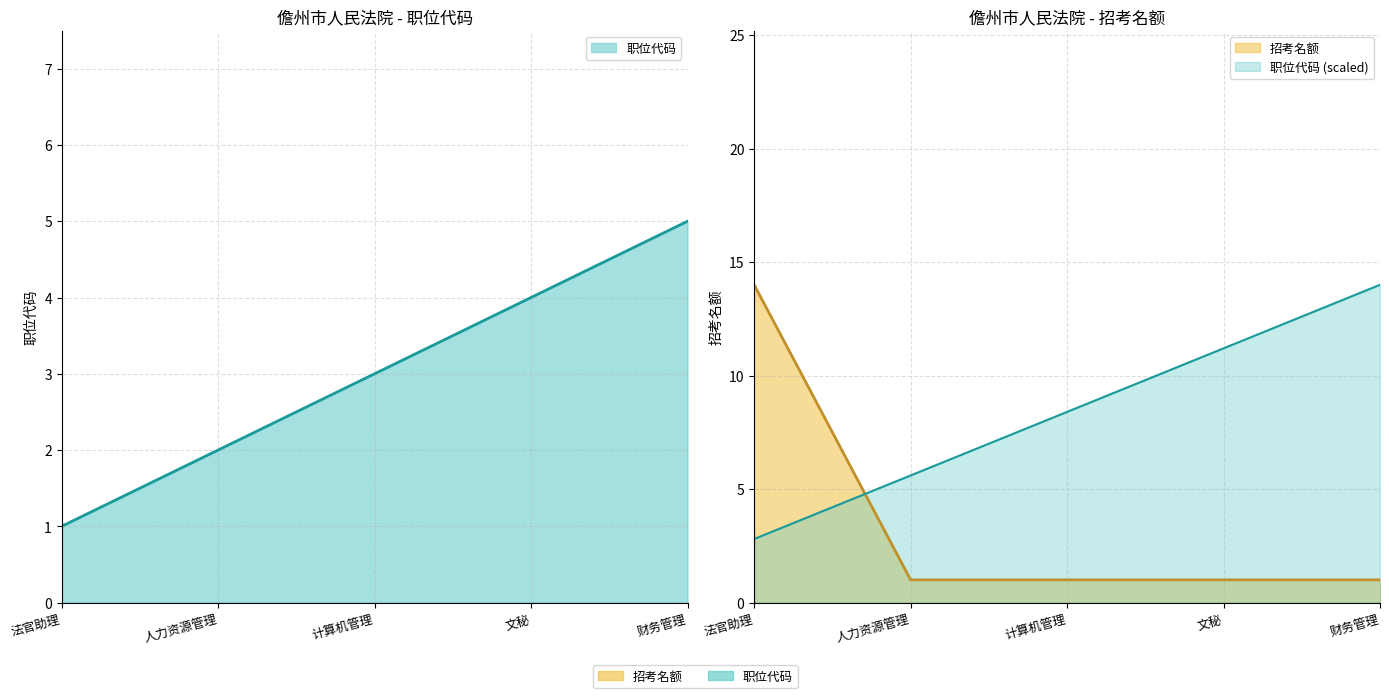

Does the chart have visible grid lines?

Yes